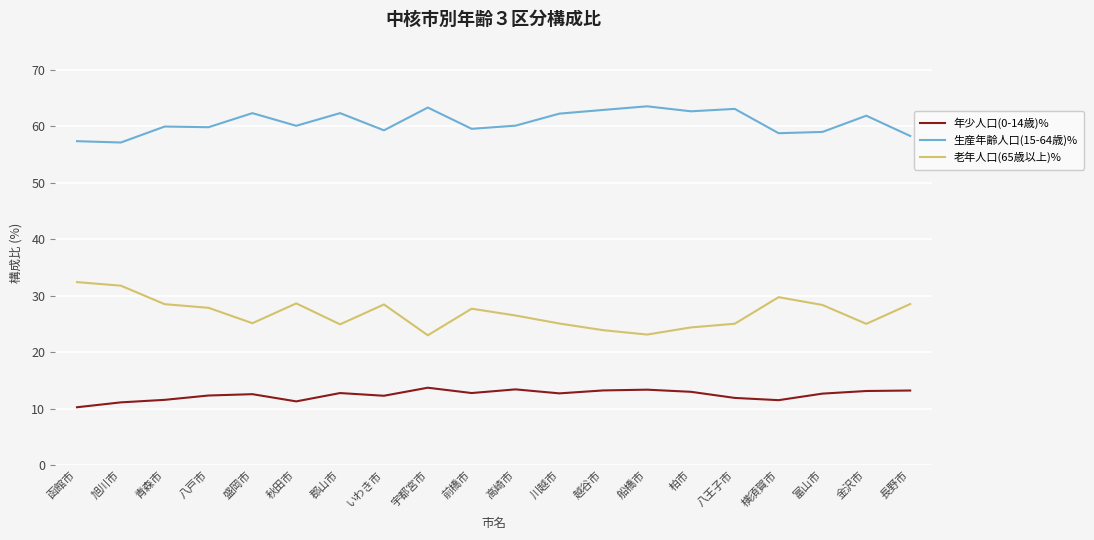

True or false: 老年人口(65歳以上)% has more than 0 points higher than both neighbors.

True